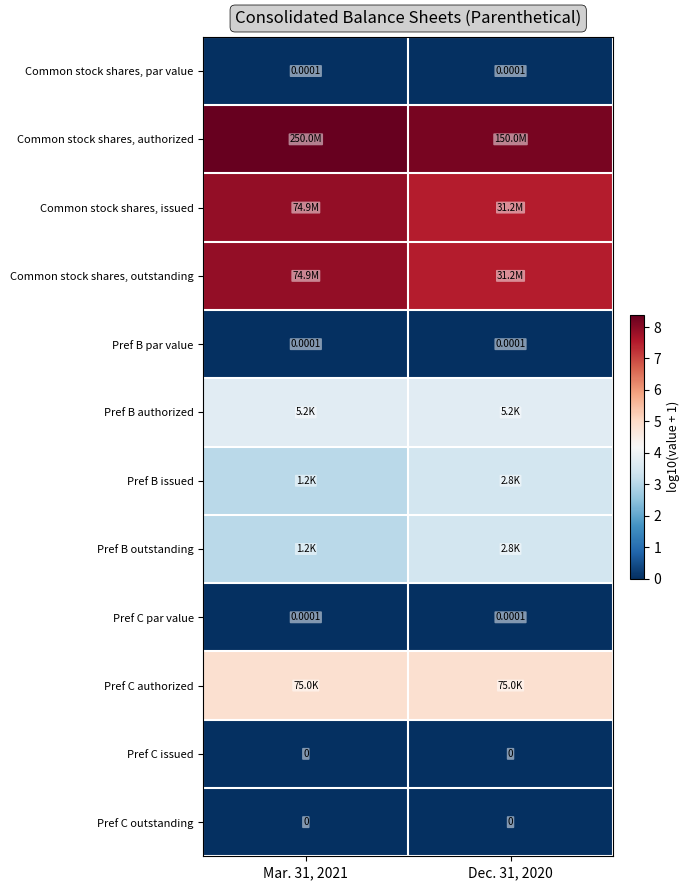

Rank the categories by Pref B authorized value from lowest to highest.

Mar. 31, 2021, Dec. 31, 2020